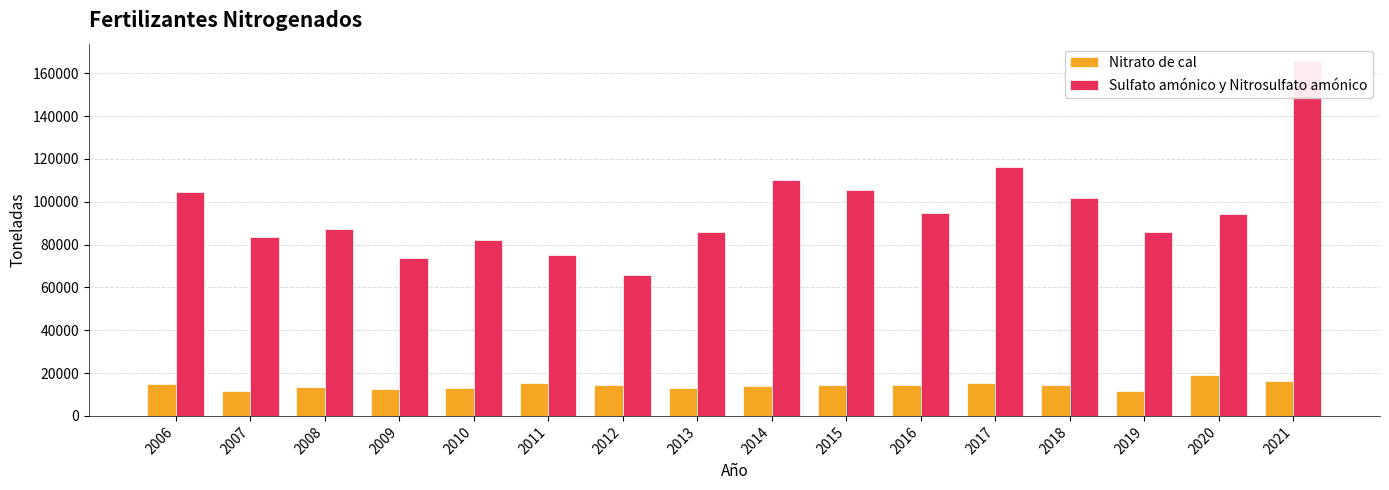

What is the difference between the Nitrato de cal values at 2014 and 2021?

2547.6